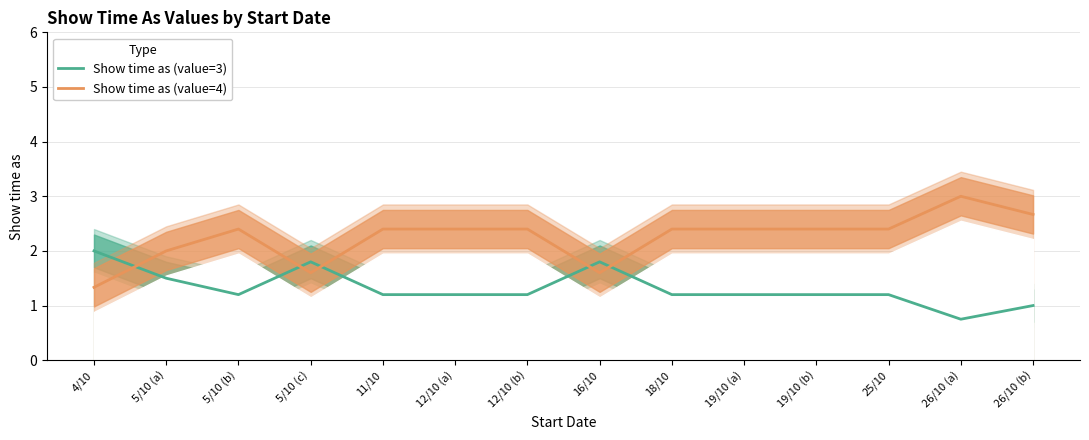

The value of Show time as (value=4) at 12/10 (a) is 4.3. True or false?

False